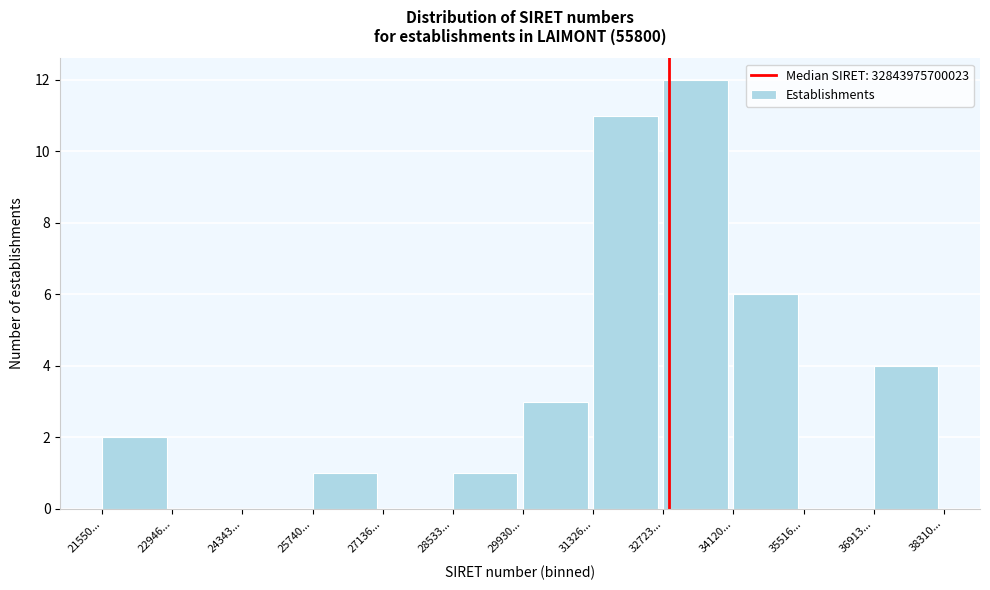

Reading left to right, extract all data points from this chart.

21550...=2	22946...=0	24343...=0	25740...=1	27136...=0	28533...=1	29930...=3	31326...=11	32723...=12	34120...=6	35516...=0	36913...=4